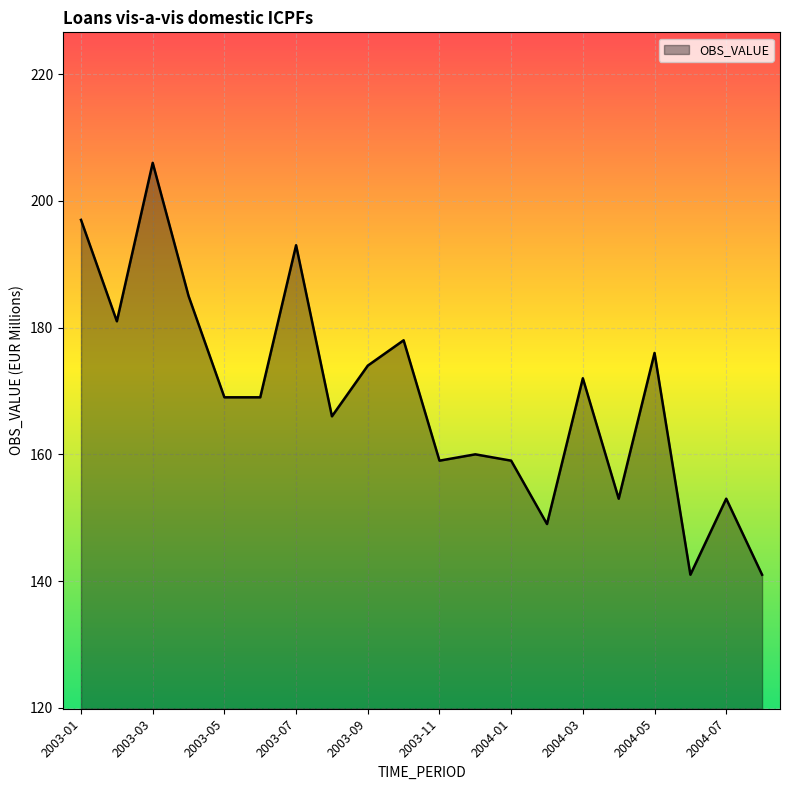

What is the difference between the maximum and minimum values?

65